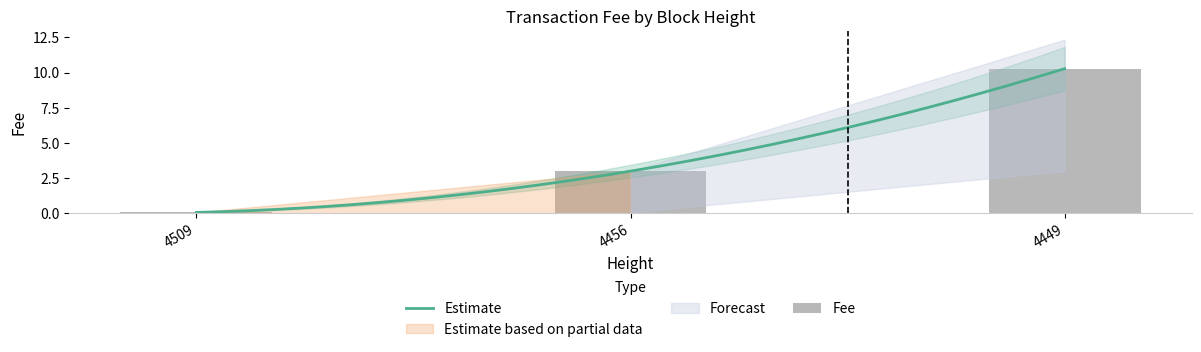

What is the approximate value at 4509?

0.1